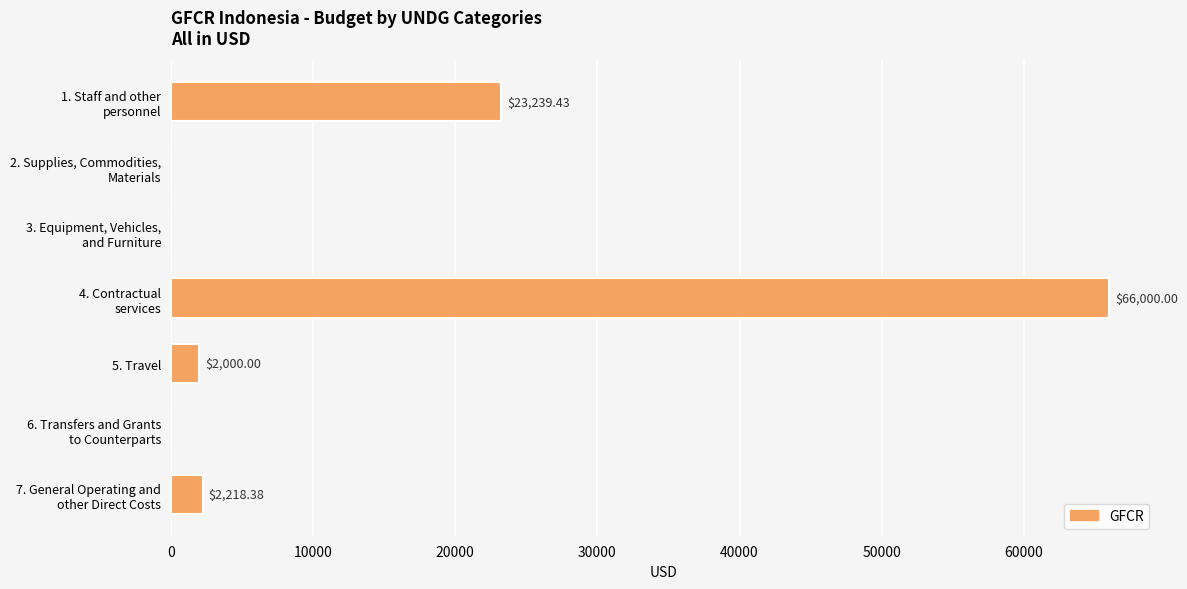

What is the sum of all values?

93457.8